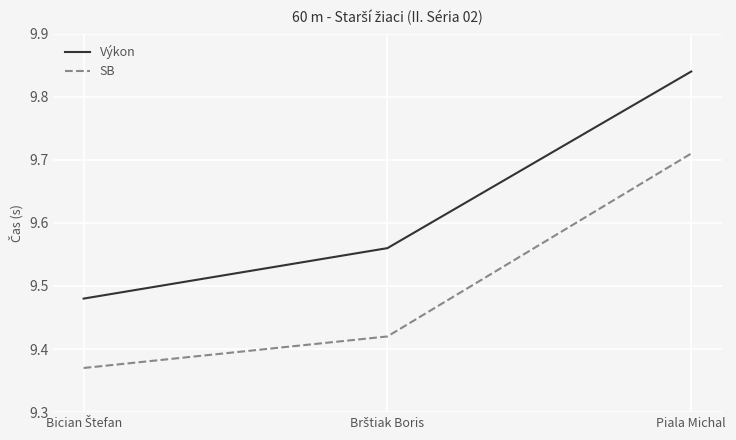

Rank the series by their maximum value, from highest to lowest.

Výkon, SB